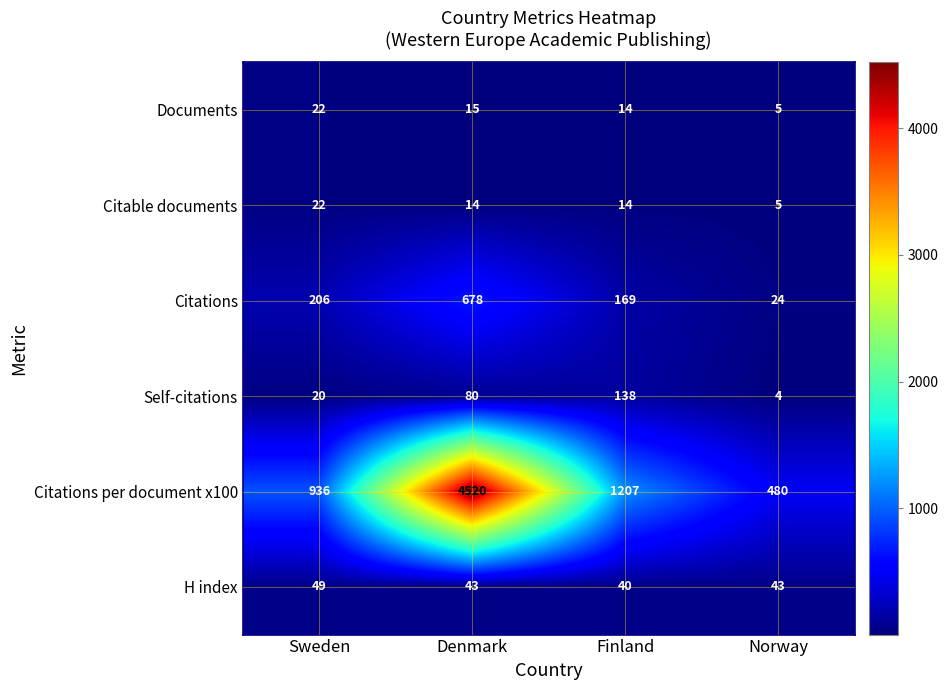

Reading left to right, what are all the values shown in this chart?

Documents: Sweden=22	Denmark=15	Finland=14	Norway=5
Citable documents: Sweden=22	Denmark=14	Finland=14	Norway=5
Citations: Sweden=206	Denmark=678	Finland=169	Norway=24
Self-citations: Sweden=20	Denmark=80	Finland=138	Norway=4
Citations per document x100: Sweden=936	Denmark=4520	Finland=1207	Norway=480
H index: Sweden=49	Denmark=43	Finland=40	Norway=43